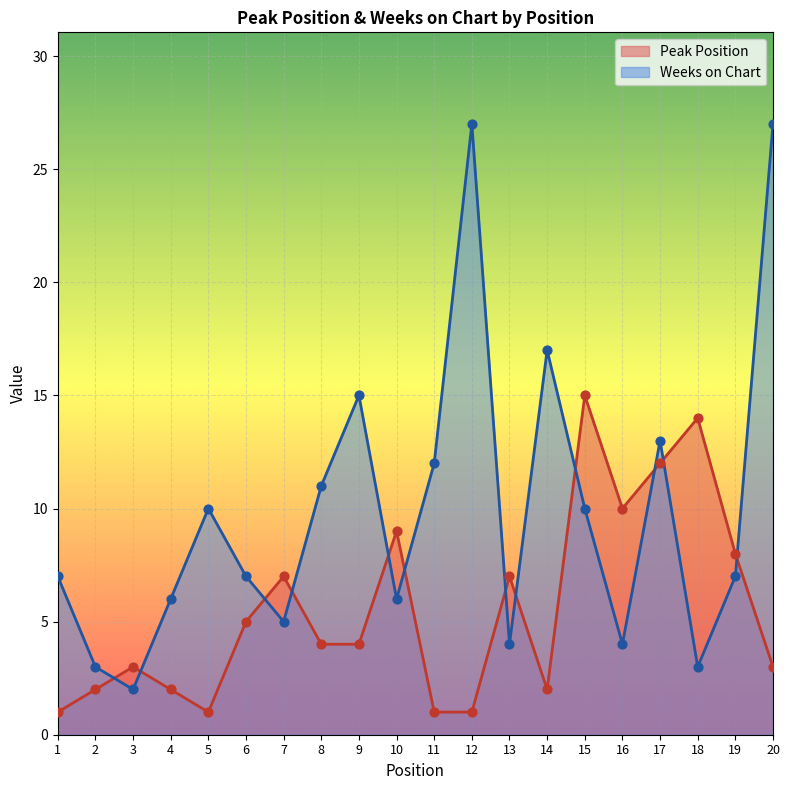

Which series has the largest total across all categories?

Weeks on Chart